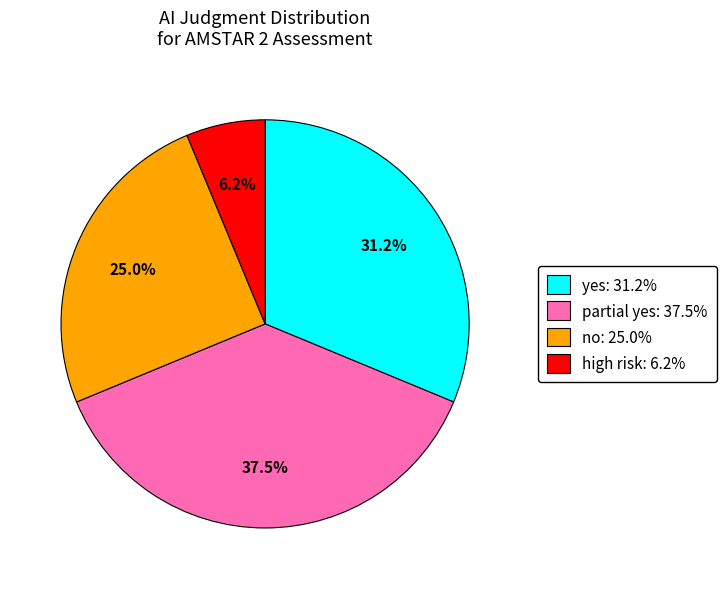

Combined, do yes: 31.2% and no: 25.0% account for over 50%?

Yes